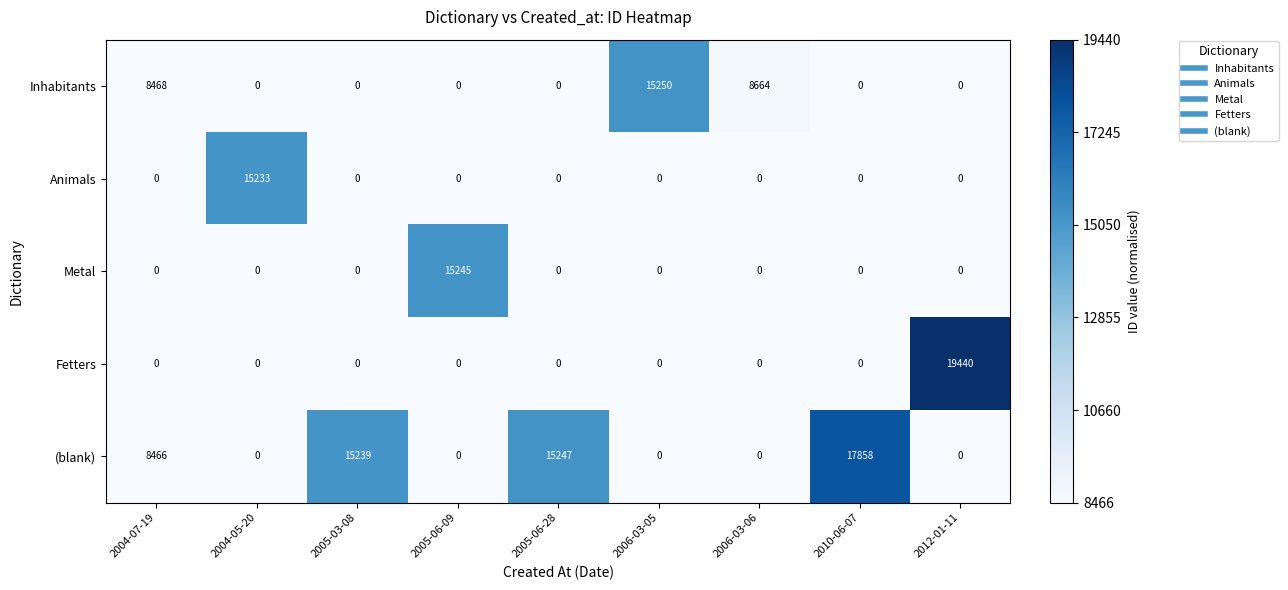

The Fetters series shows -10354 at 2004-07-19. True or false?

False